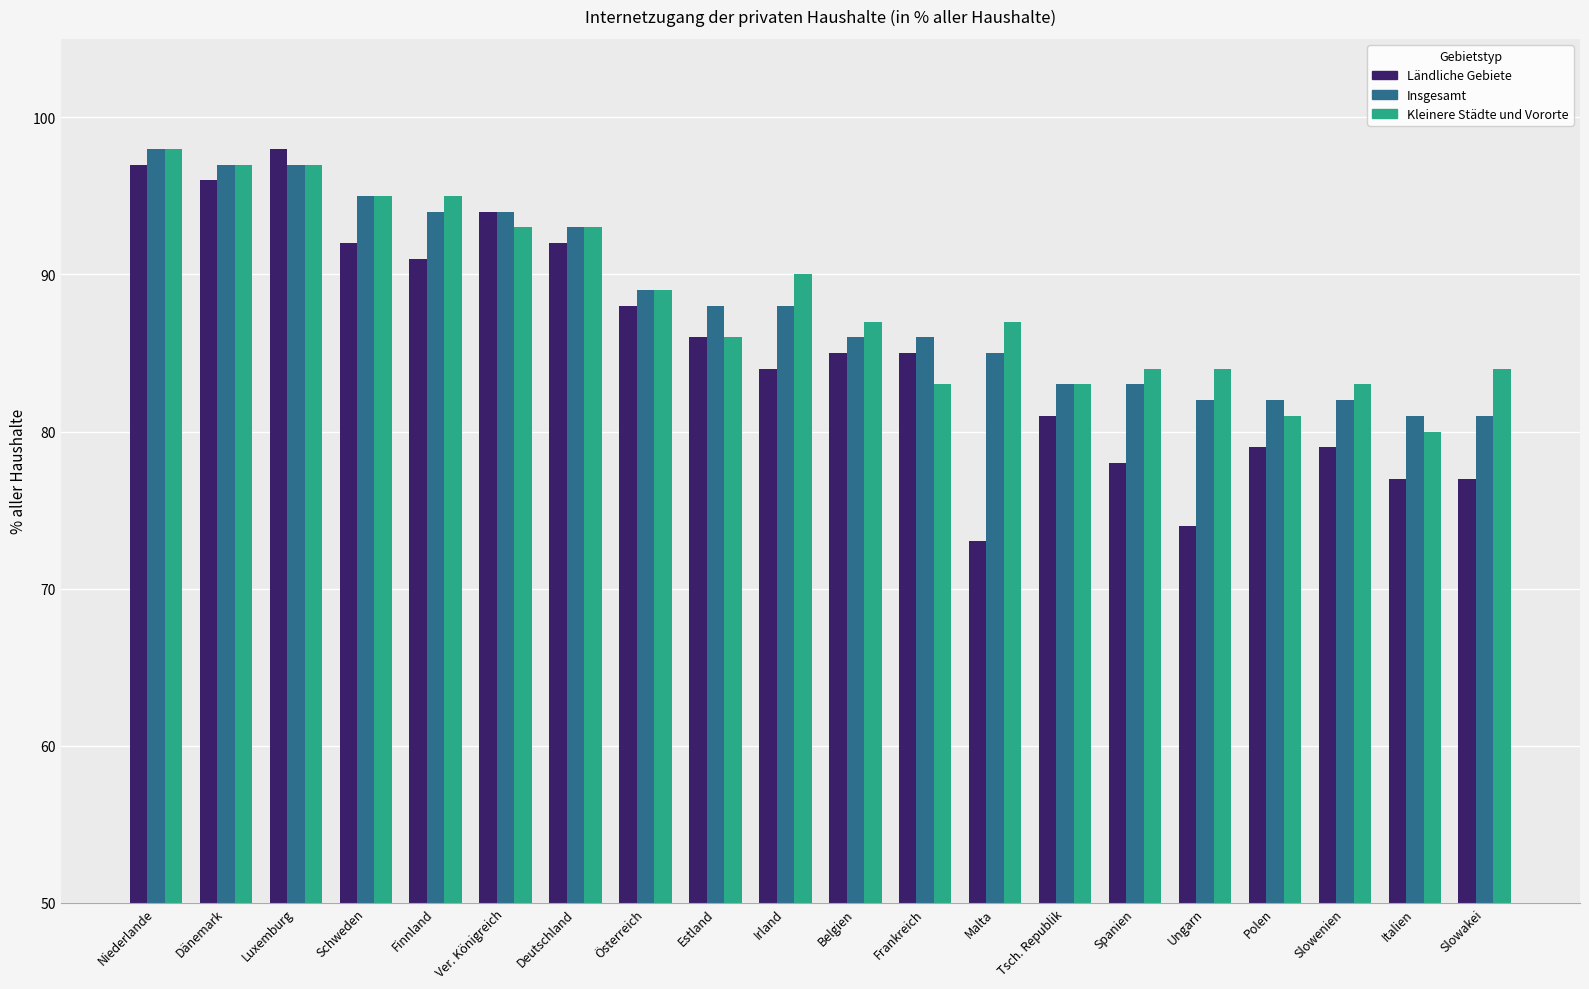

What is the total value across all series at Irland?

262